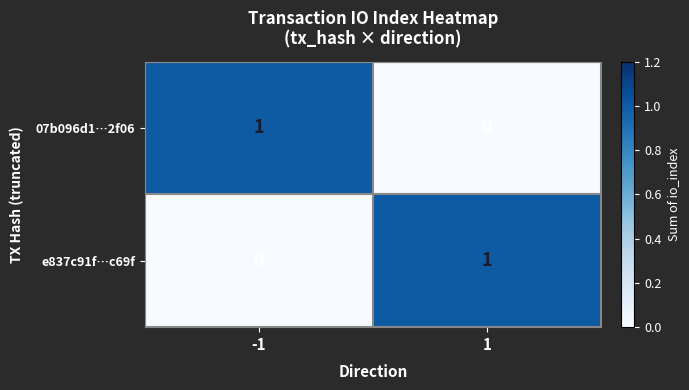

Rank the series at 1 from lowest to highest value.

07b096d1…2f06, e837c91f…c69f